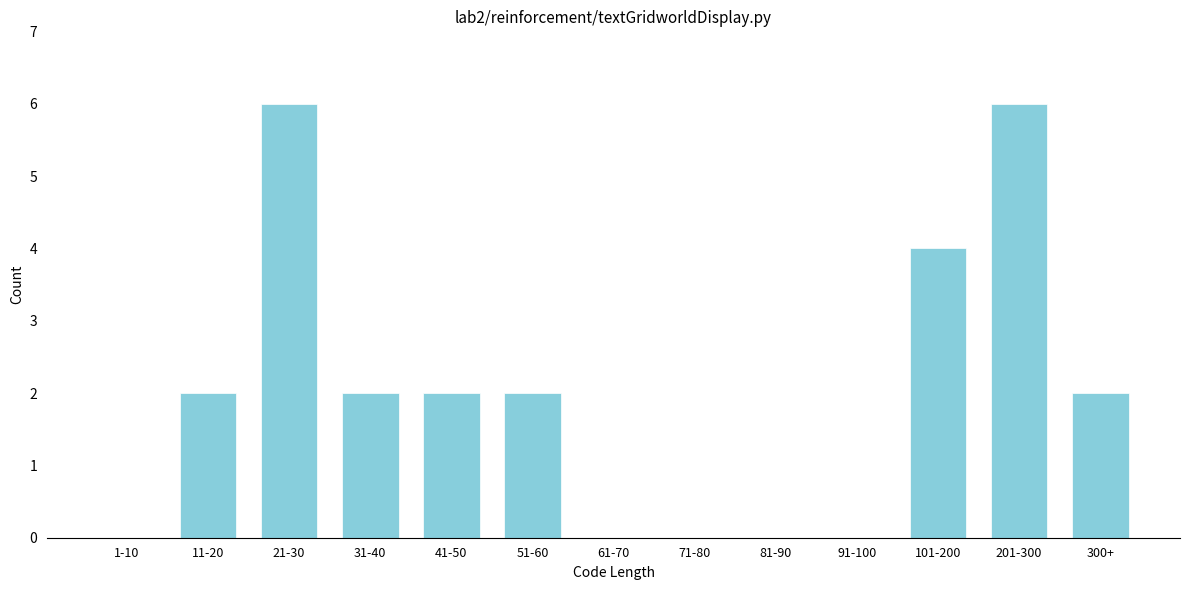

Reading left to right, transcribe all the data shown in this chart.

1-10=0	11-20=2	21-30=6	31-40=2	41-50=2	51-60=2	61-70=0	71-80=0	81-90=0	91-100=0	101-200=4	201-300=6	300+=2